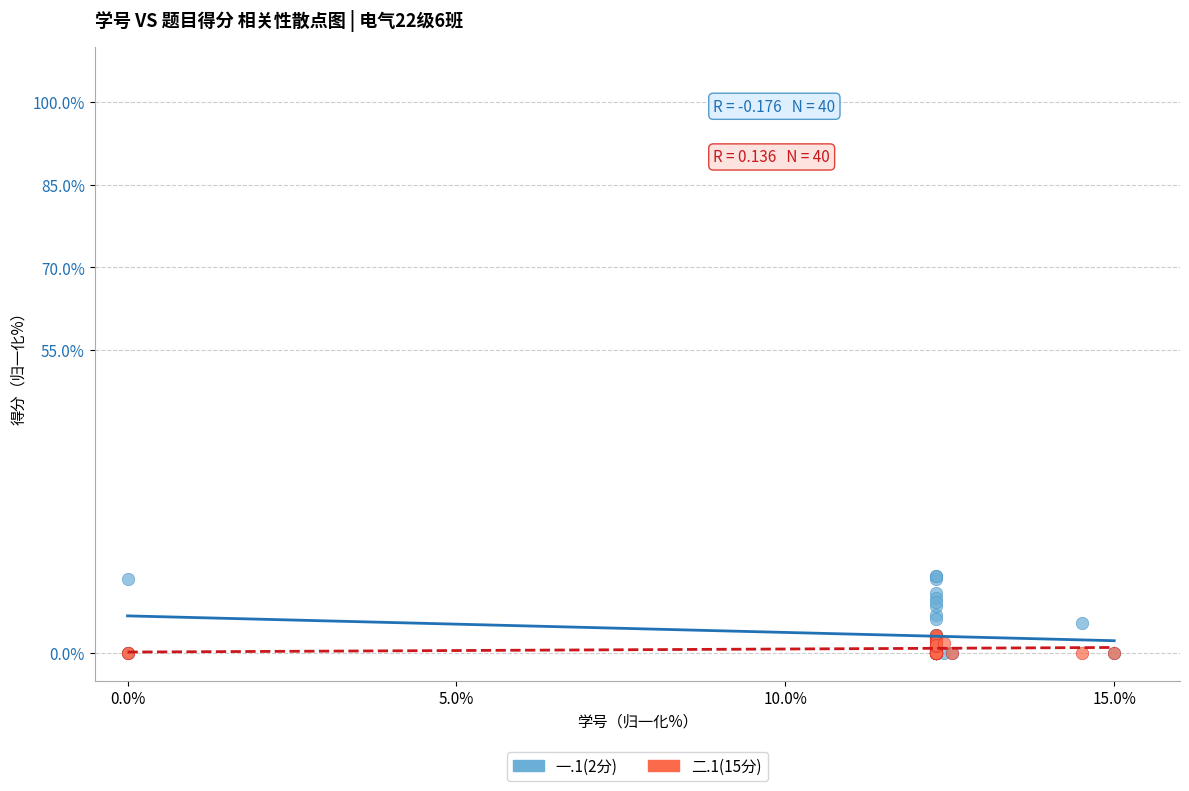

Which series has the widest spread of Y values?

一.1(2分)